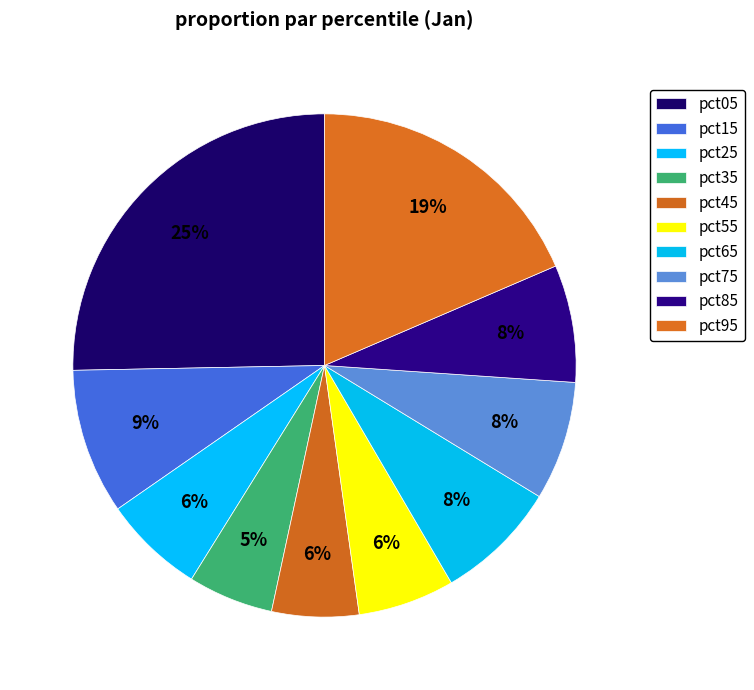

What percentage is the pct55 slice, to the nearest percent?

6%